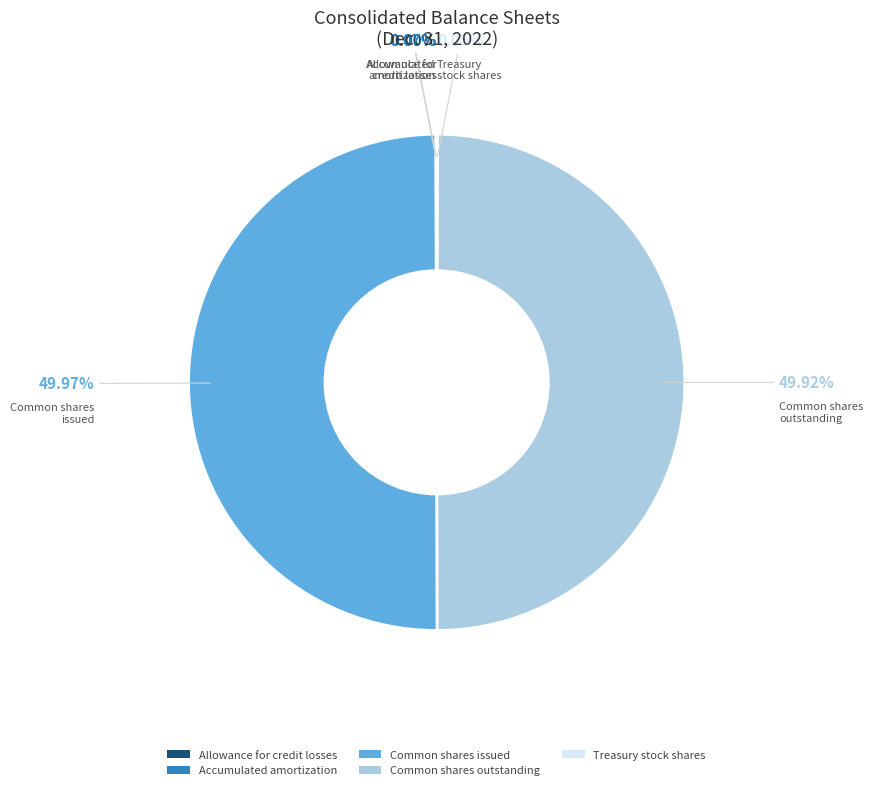

Count the number of slices in the pie.

5